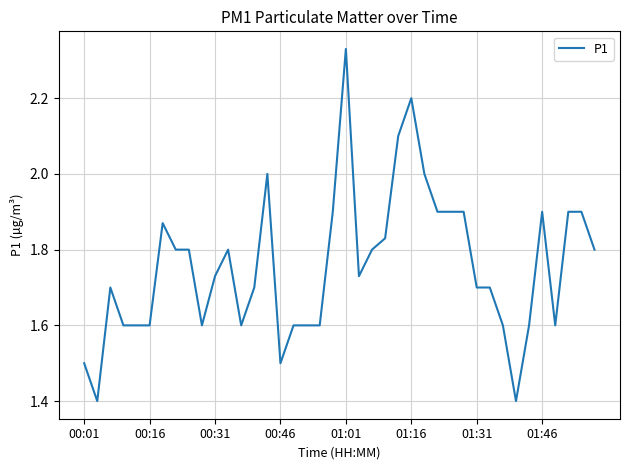

What is the difference between the maximum and minimum values?

0.9